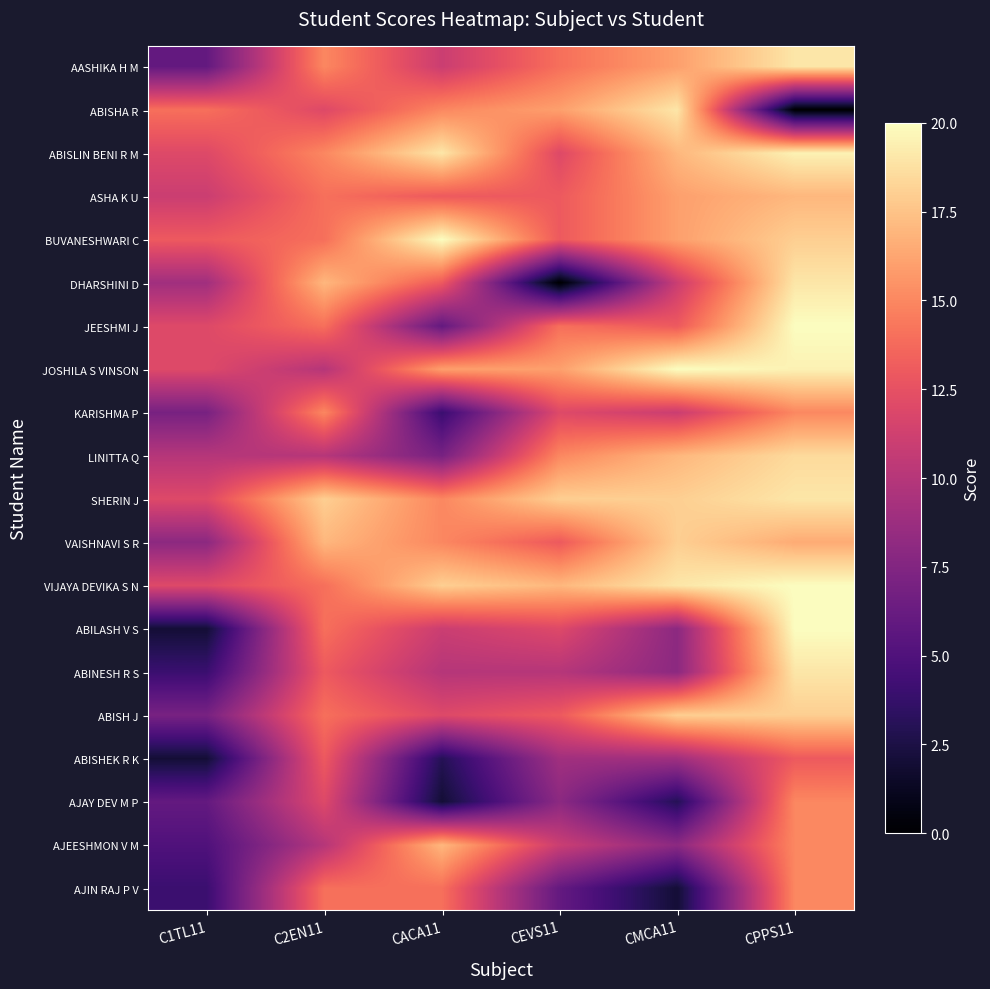

What is the total value across all series at C1TL11?

168.0